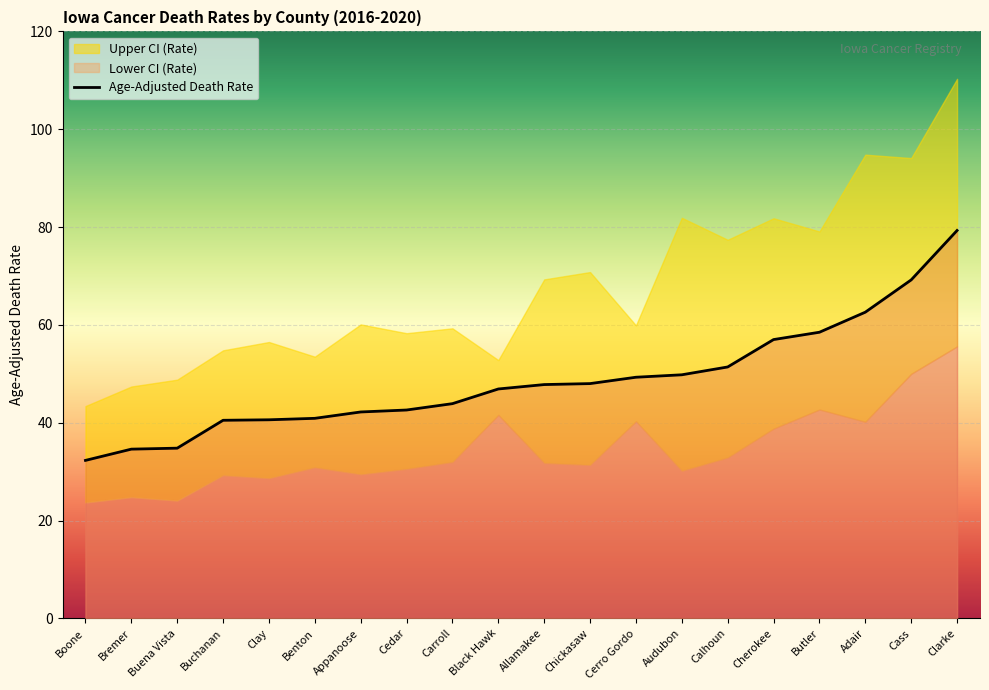

Which category has the highest value in the Age-Adjusted Death Rate series?

Clarke